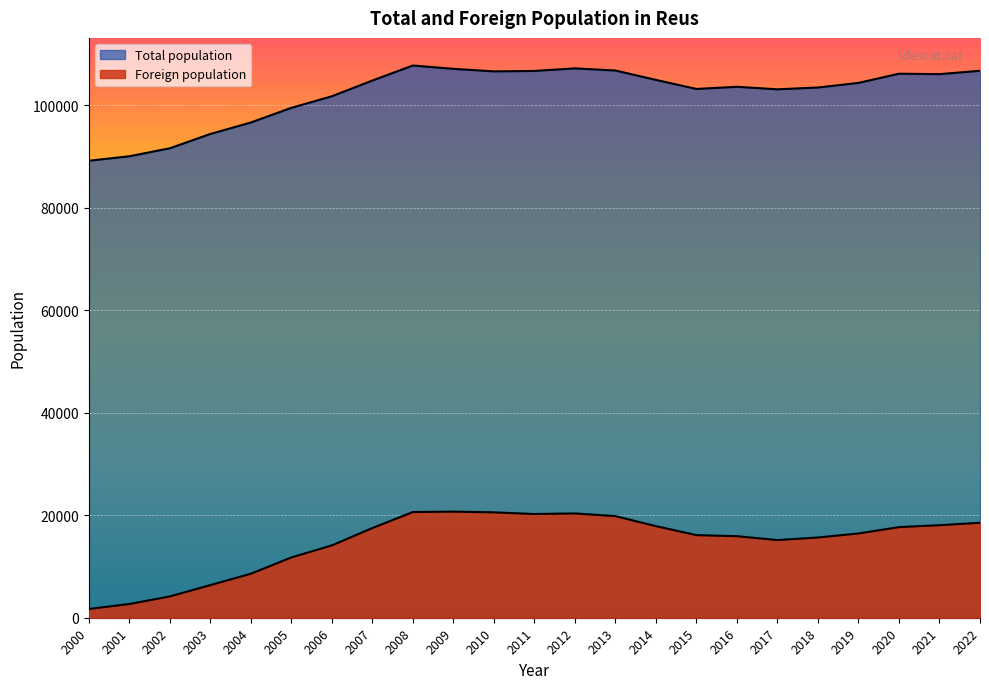

List the series in order of their overall mean, lowest first.

Foreign population, Total population